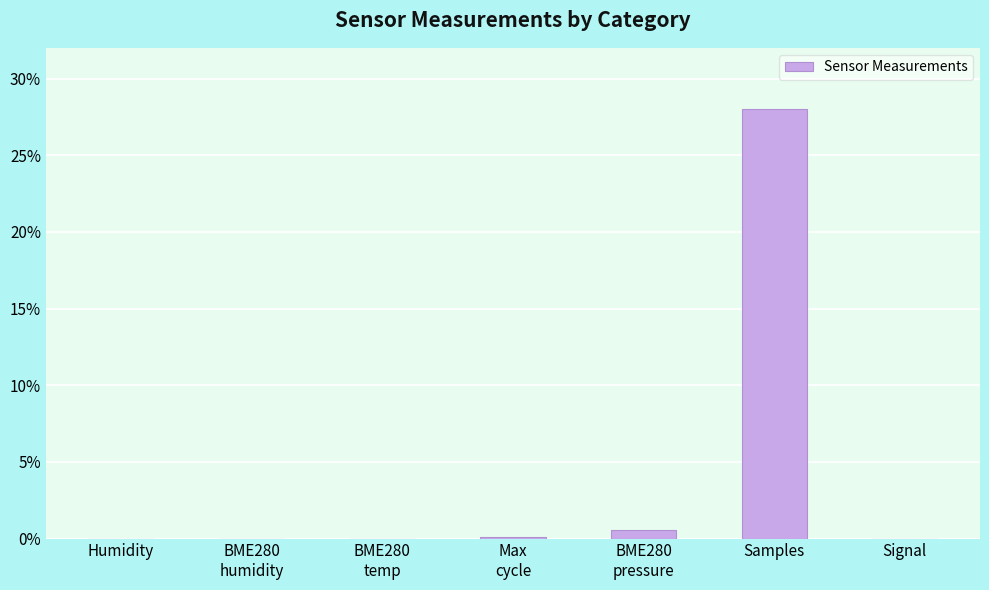

Is it true that the value at Samples is 7.2?

False